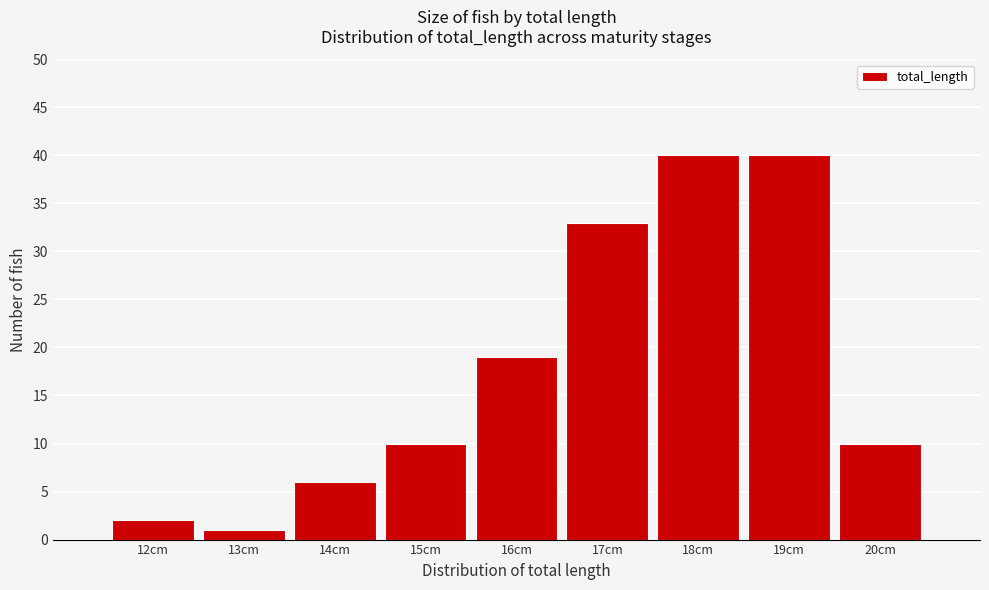

Reading left to right, extract all data points from this chart.

12cm=2	13cm=1	14cm=6	15cm=10	16cm=19	17cm=33	18cm=40	19cm=40	20cm=10